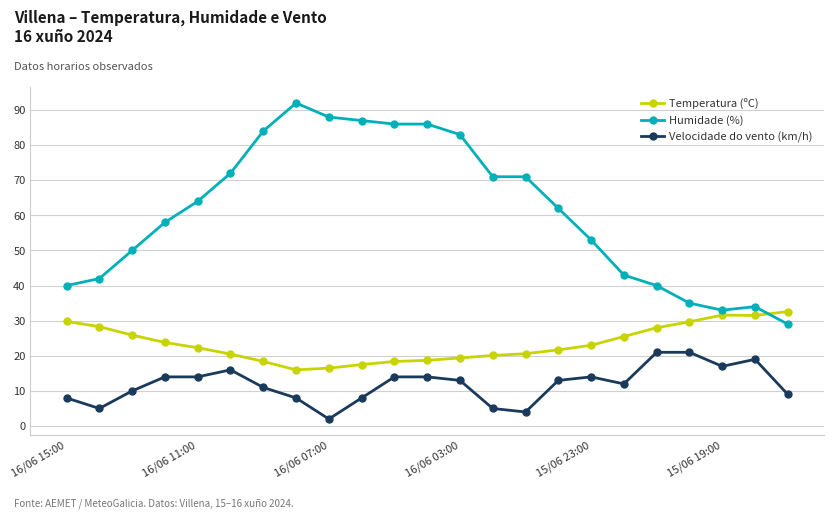

At how many categories does at least one series exceed 85?

5